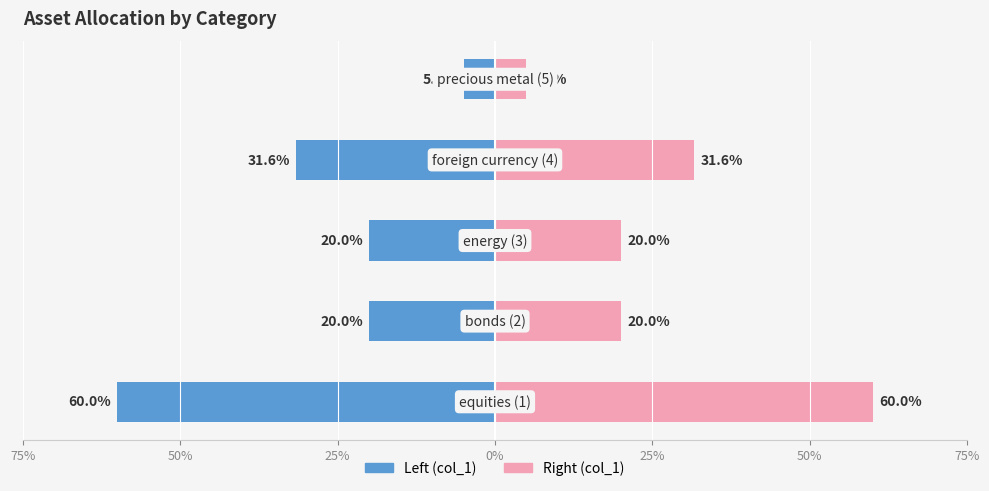

At which category does the chart reach its peak across all series?

equities (1)